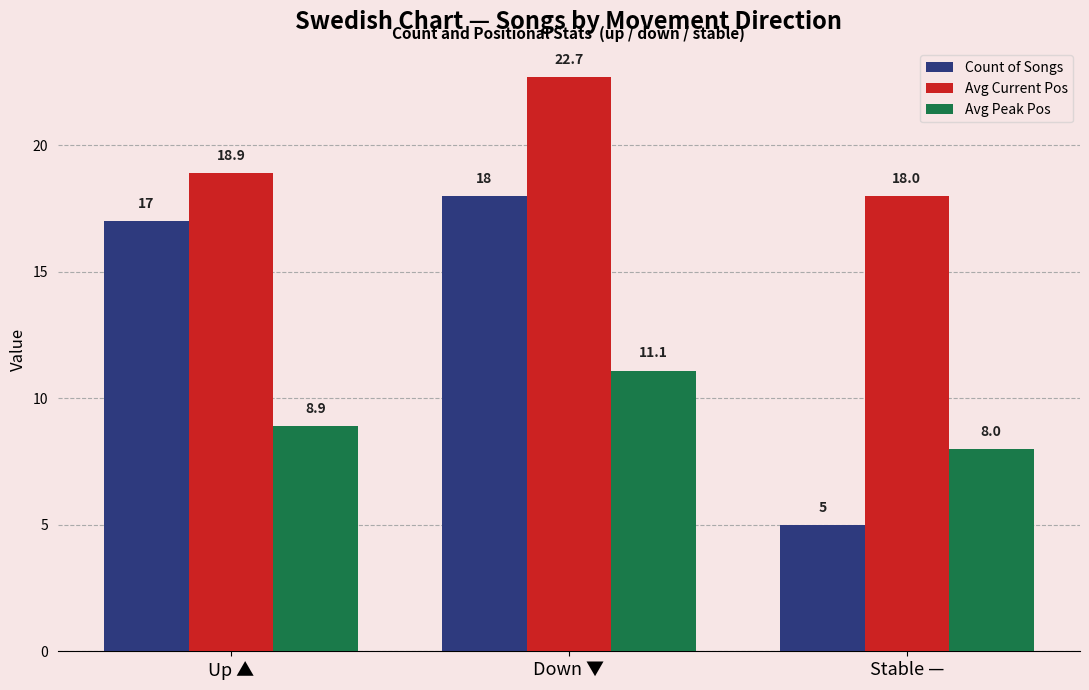

At Down ▼, list the series in order from smallest to largest.

Avg Peak Pos, Count of Songs, Avg Current Pos